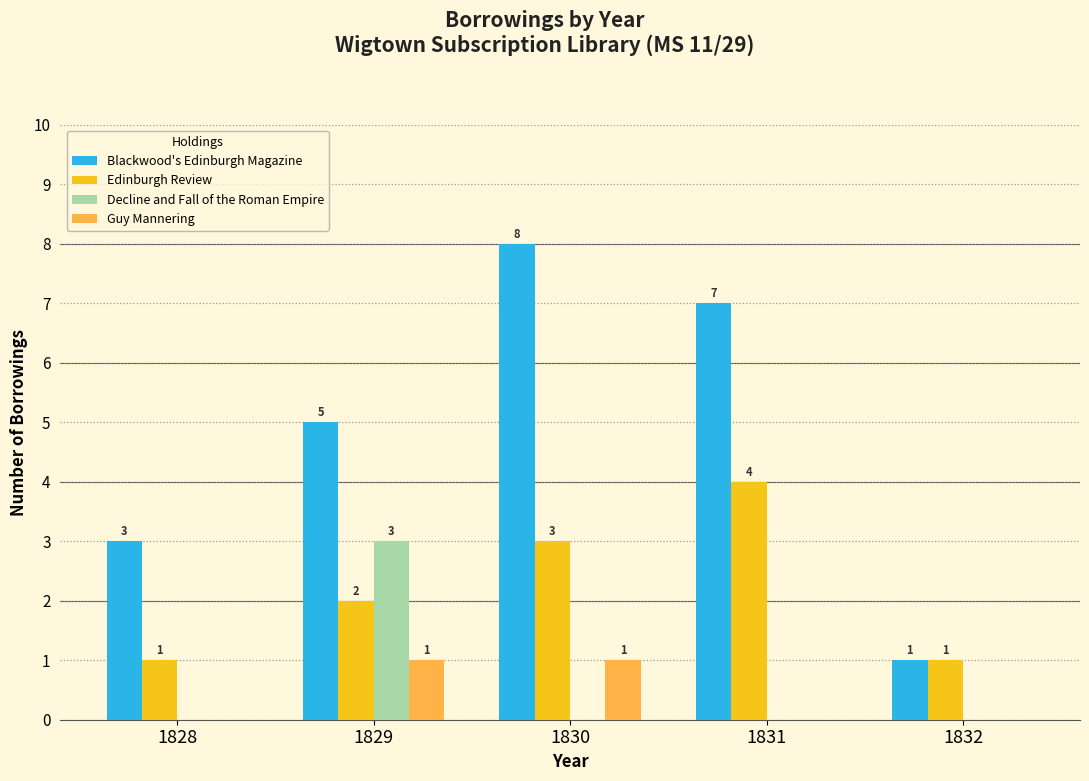

Reading left to right, list all the values displayed in this chart.

Blackwood's Edinburgh Magazine: 1828=3	1829=5	1830=8	1831=7	1832=1
Edinburgh Review: 1828=1	1829=2	1830=3	1831=4	1832=1
Decline and Fall of the Roman Empire: 1828=0	1829=3	1830=0	1831=0	1832=0
Guy Mannering: 1828=0	1829=1	1830=1	1831=0	1832=0